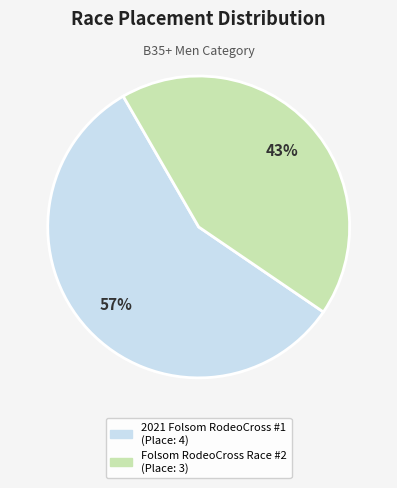

Which slice represents more than half of the pie?

2021 Folsom RodeoCross #1